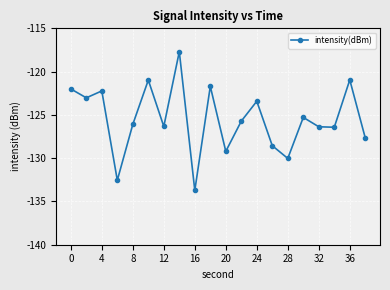

What is the difference between the maximum and second lowest values?

14.9